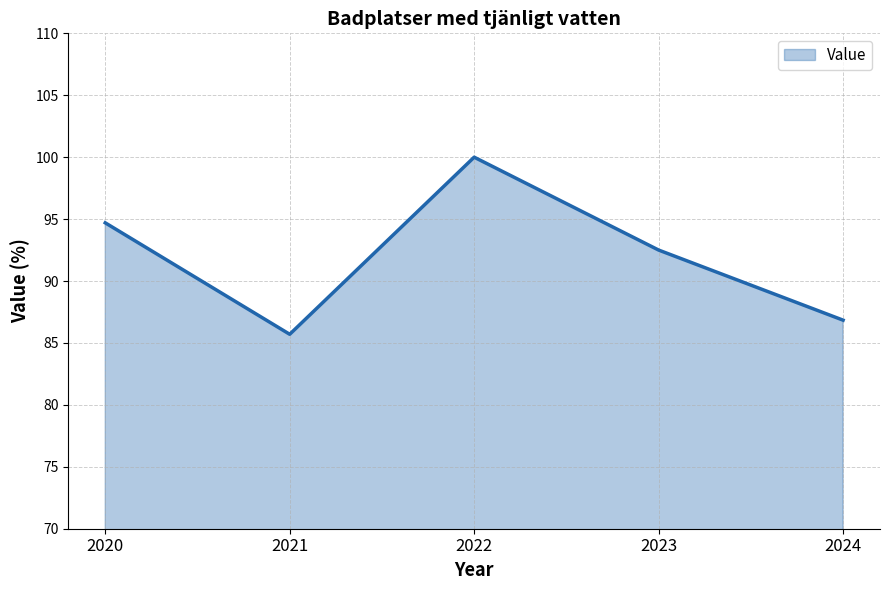

Rank the categories by value from highest to lowest.

2022, 2020, 2023, 2024, 2021